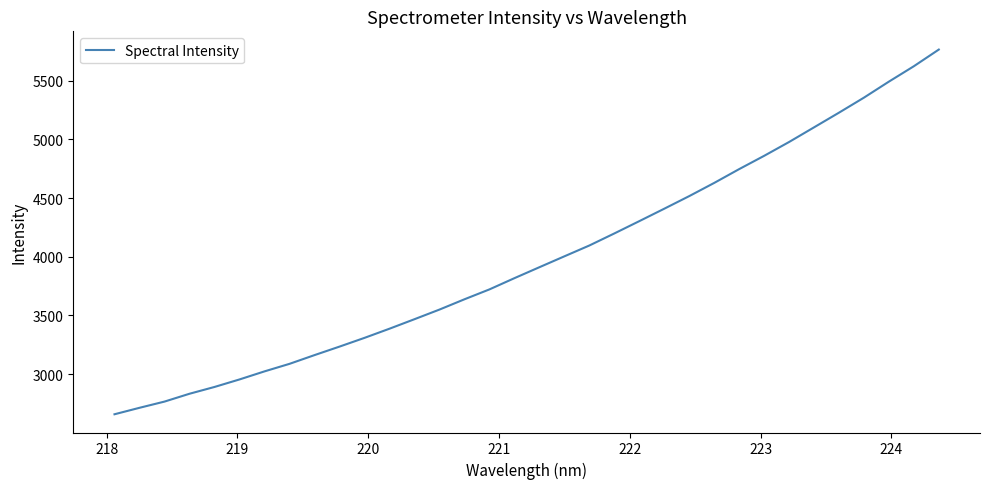

What is the difference between the maximum and minimum values?

3107.4